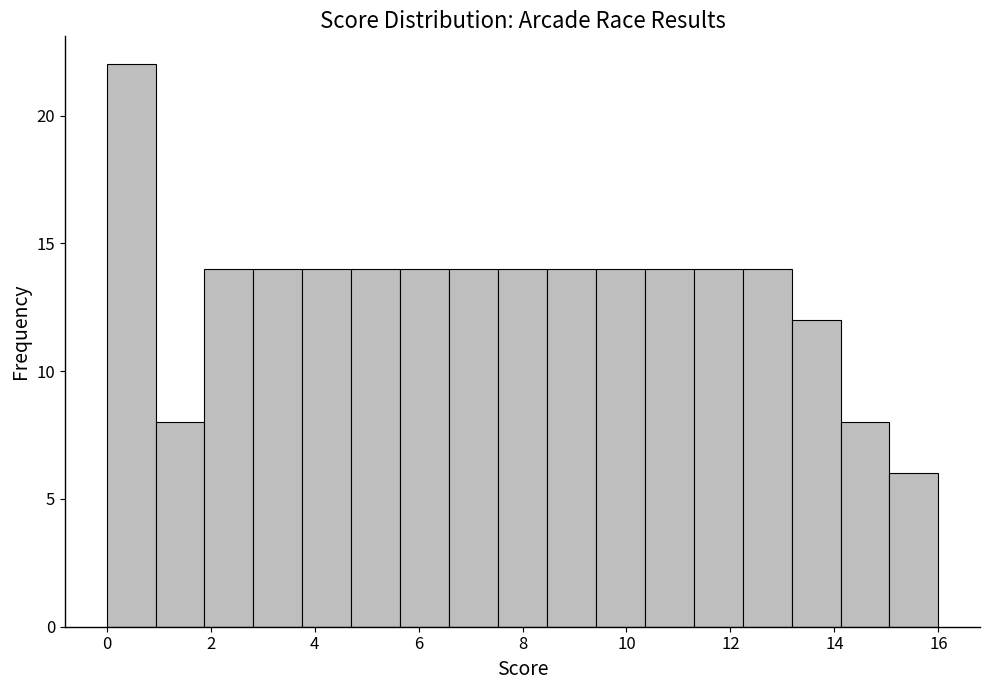

Reading left to right, list every bar in this chart as the range it spans on the x-axis followed by its height. Neither the bar edges nor the heights are printed on the chart, so give them approximately, as read against the axes.

0.0 to 1.0: 22
1.0 to 1.8: 8
1.8 to 2.8: 14
2.8 to 3.8: 14
3.8 to 4.8: 14
4.8 to 5.6: 14
5.6 to 6.6: 14
6.6 to 7.6: 14
7.6 to 8.4: 14
8.4 to 9.4: 14
9.4 to 10.4: 14
10.4 to 11.2: 14
11.2 to 12.2: 14
12.2 to 13.2: 14
13.2 to 14.2: 12
14.2 to 15.0: 8
15.0 to 16.0: 6